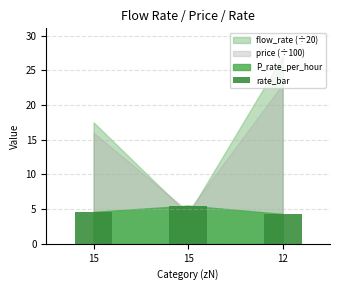

Which category has the highest value across all series?

15